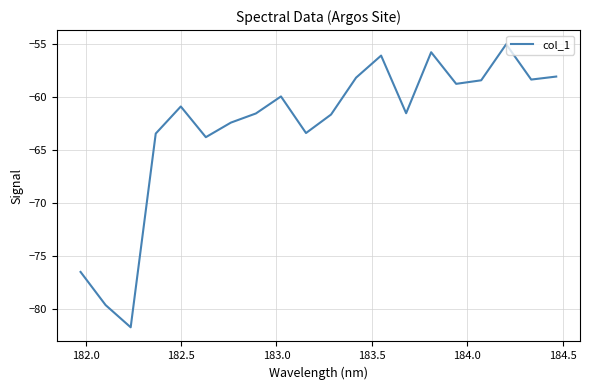

What is the maximum value shown in the chart?

-55.0